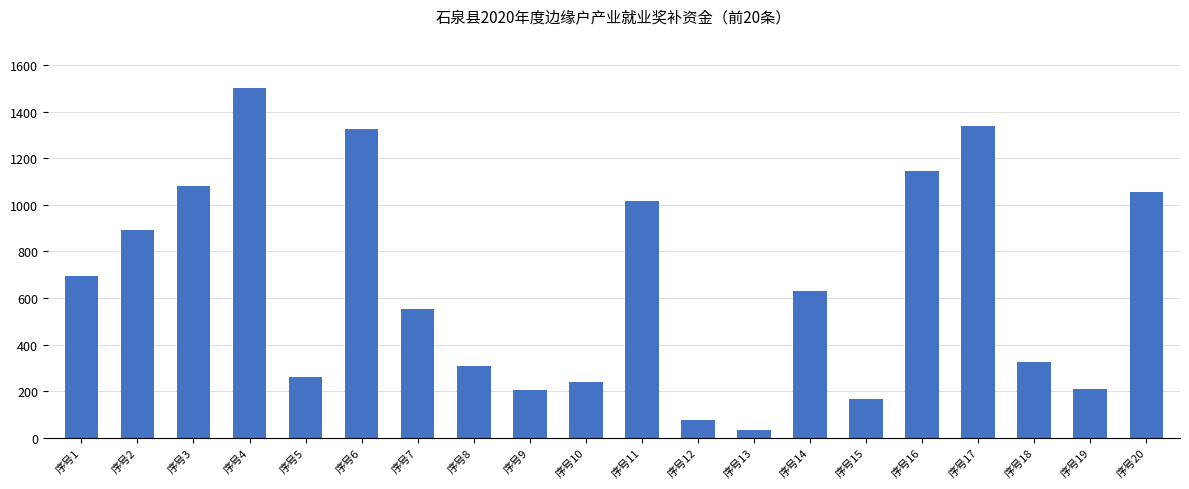

What is the difference between the maximum and second lowest values?

1425.0